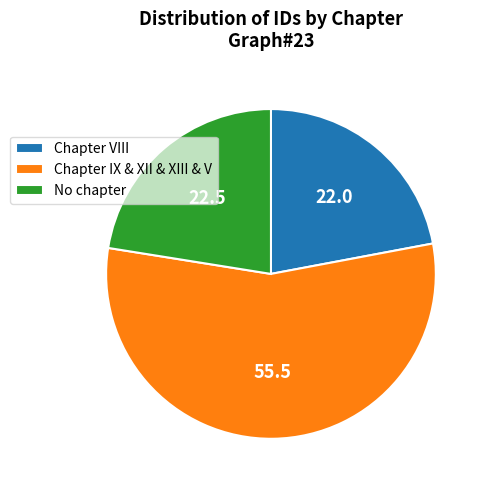

What is the ratio of the value at Chapter IX & XII & XIII & V to the value at Chapter VIII?

2.5